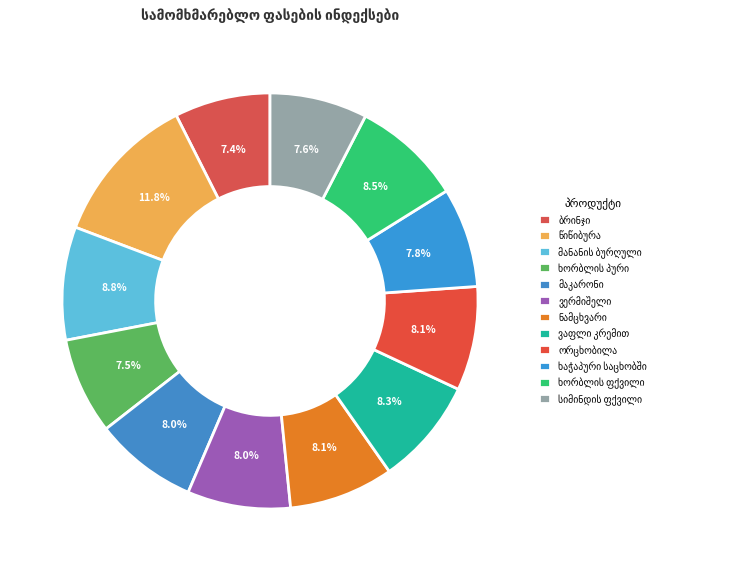

Approximately how many times larger is the value at ხორბლის ფქვილი compared to წიწიბურა?

0.7